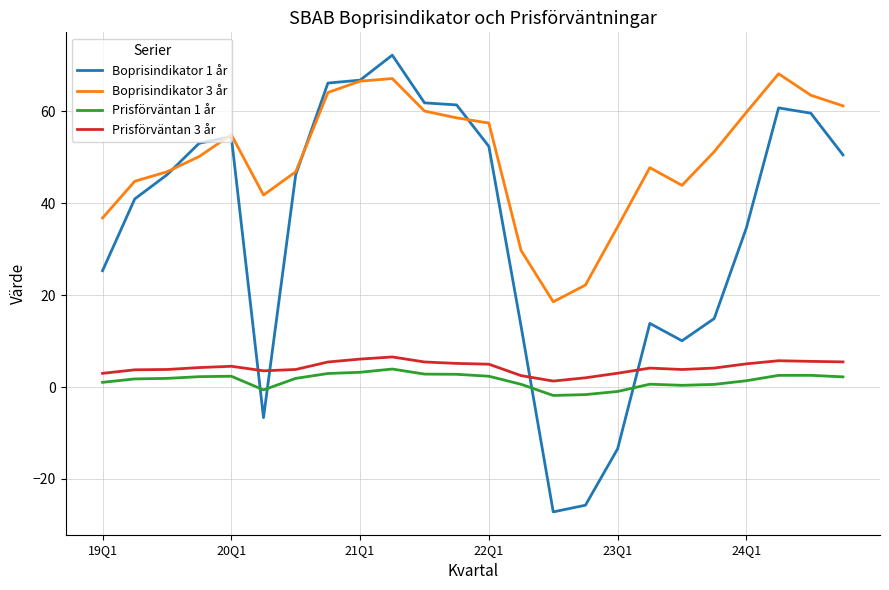

What is the lowest value of the Boprisindikator 1 år series?

-27.2